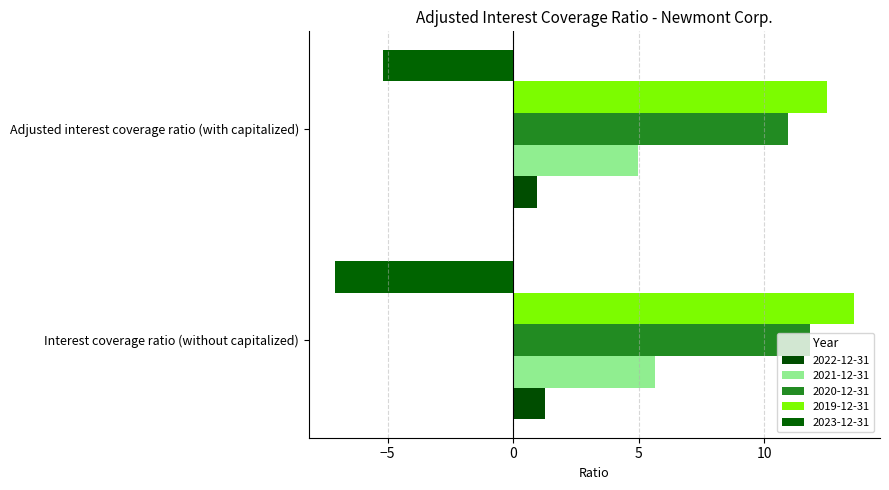

What is the smallest value displayed?

-7.1